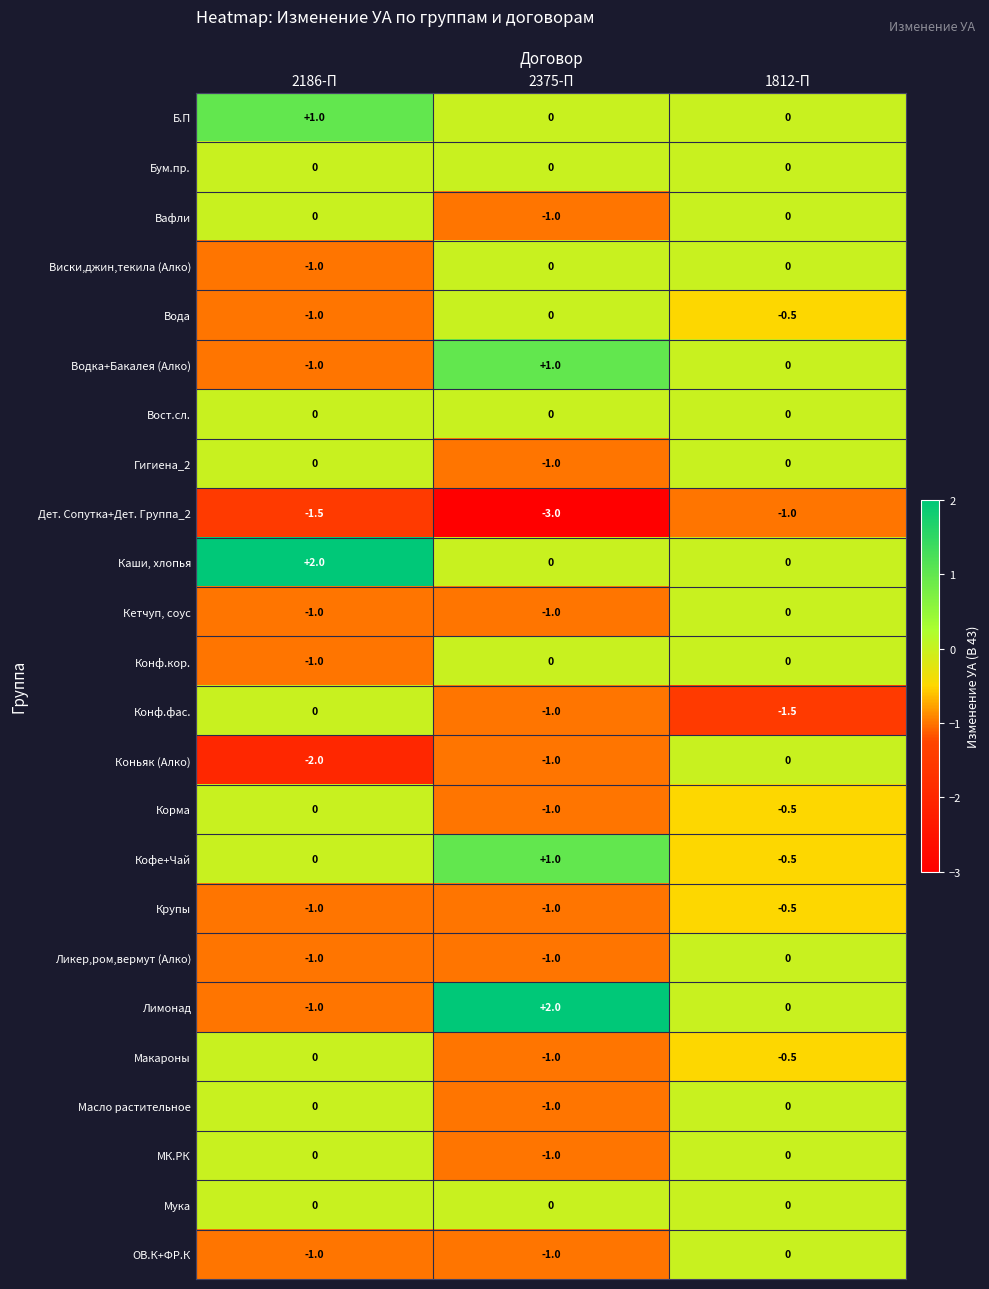

What is the minimum value shown in the chart?

-3.0